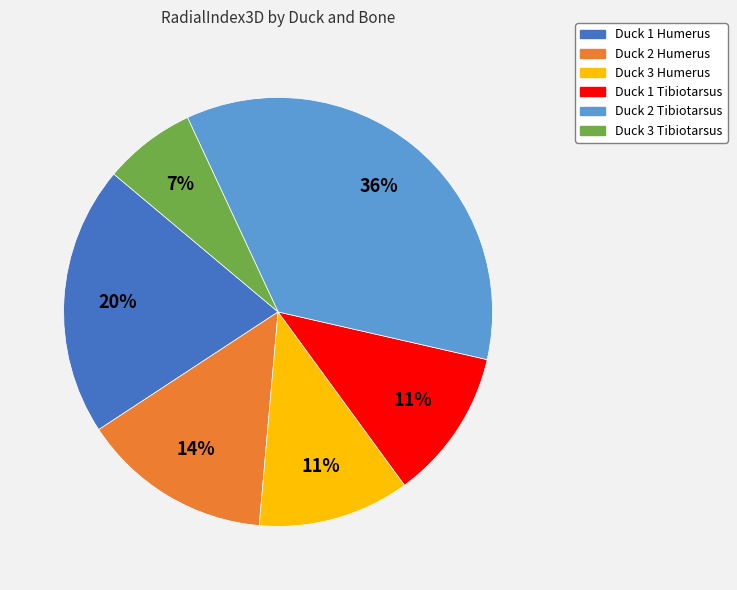

Do Duck 2 Tibiotarsus and Duck 1 Tibiotarsus together represent more than half of the pie?

No